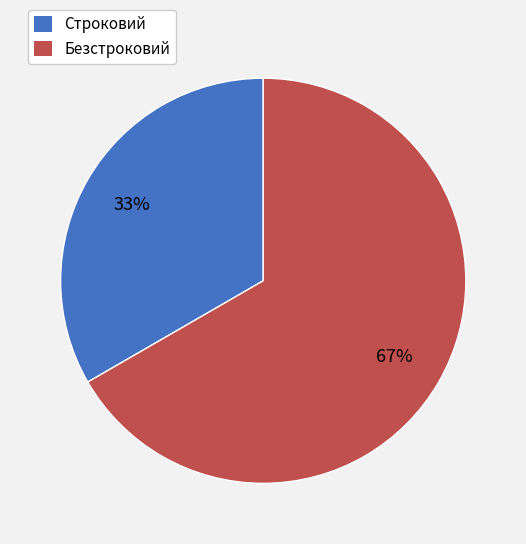

Count the number of slices in the pie.

2